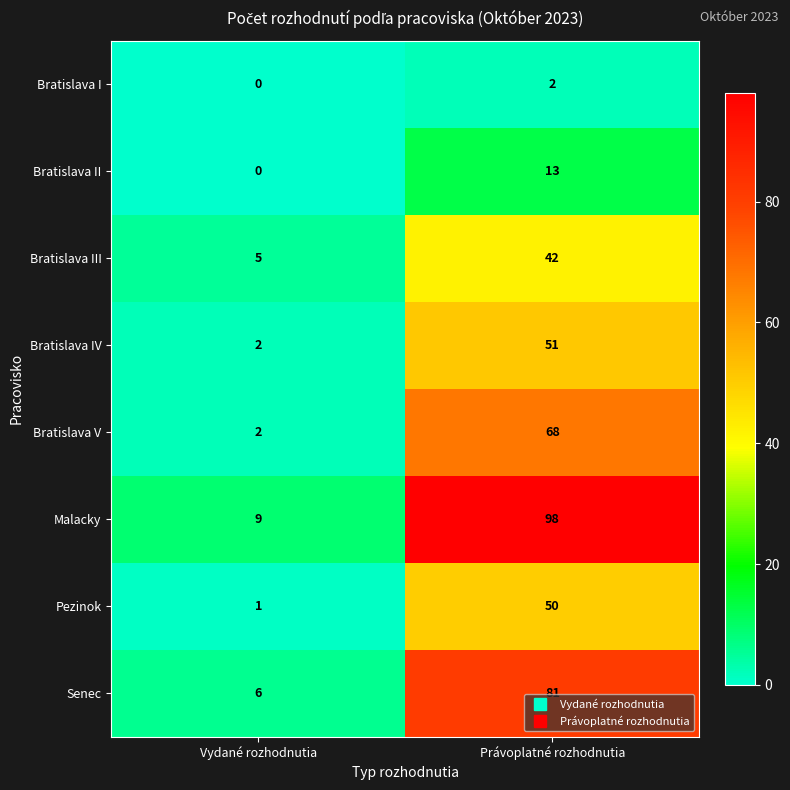

What is the spread (max minus min) of values at Vydané rozhodnutia?

9